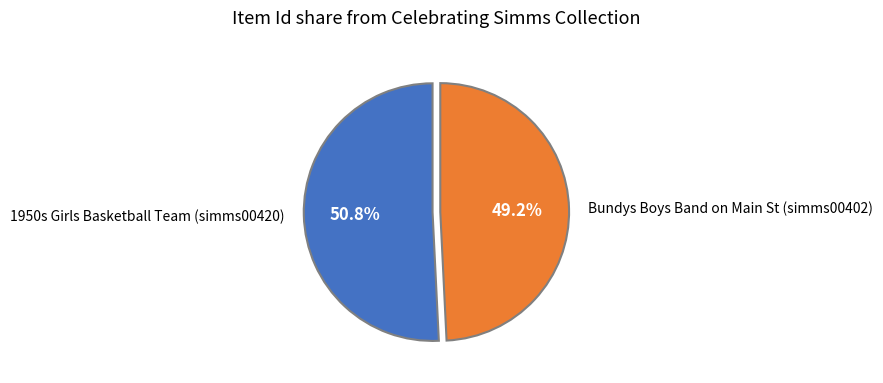

What is the total percentage of 1950s Girls Basketball Team (simms00420) and Bundys Boys Band on Main St (simms00402)?

100.0%